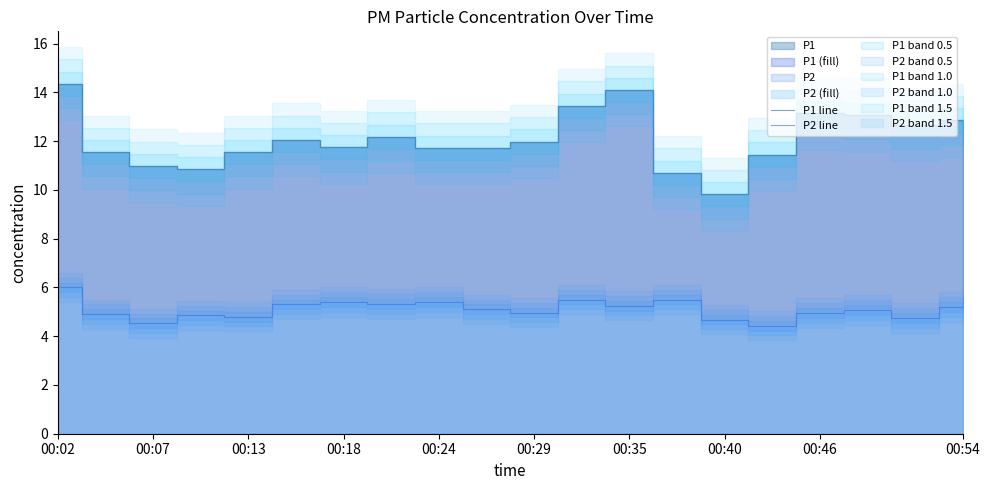

At 00:29, list the series in order from smallest to largest.

P2 line, P1 line